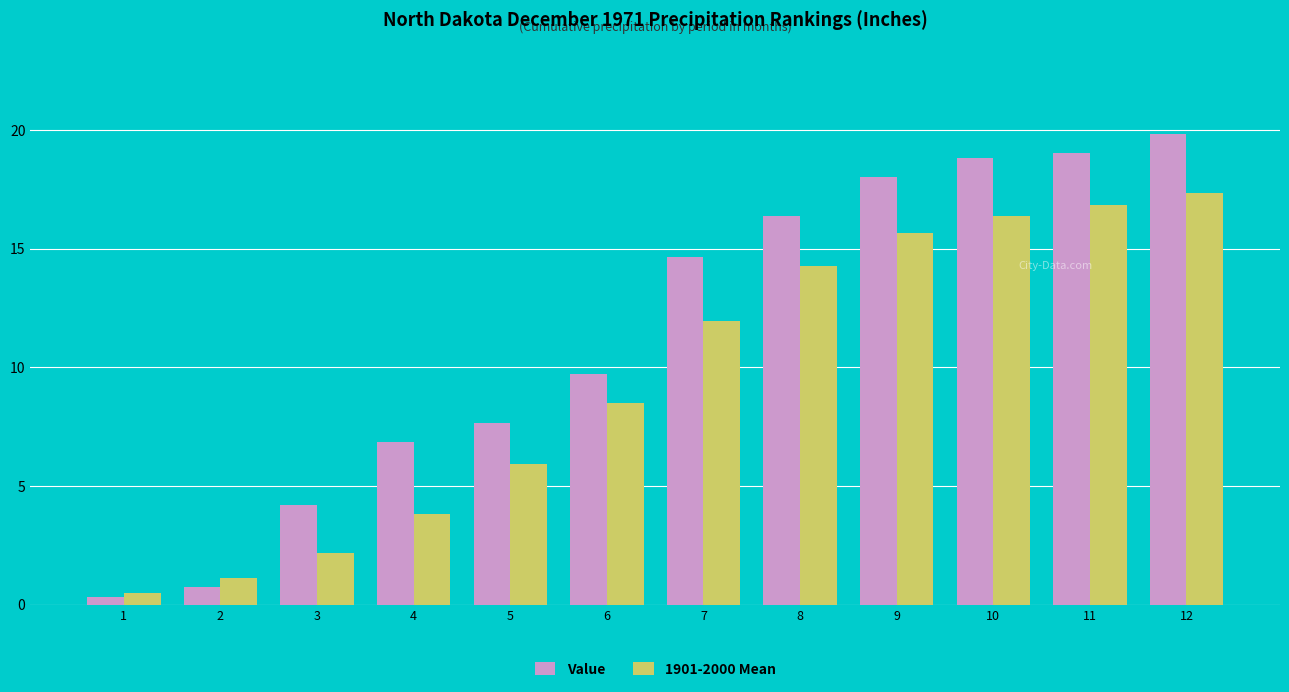

What is the difference between the maximum and second lowest values in the 1901-2000 Mean series?

16.2